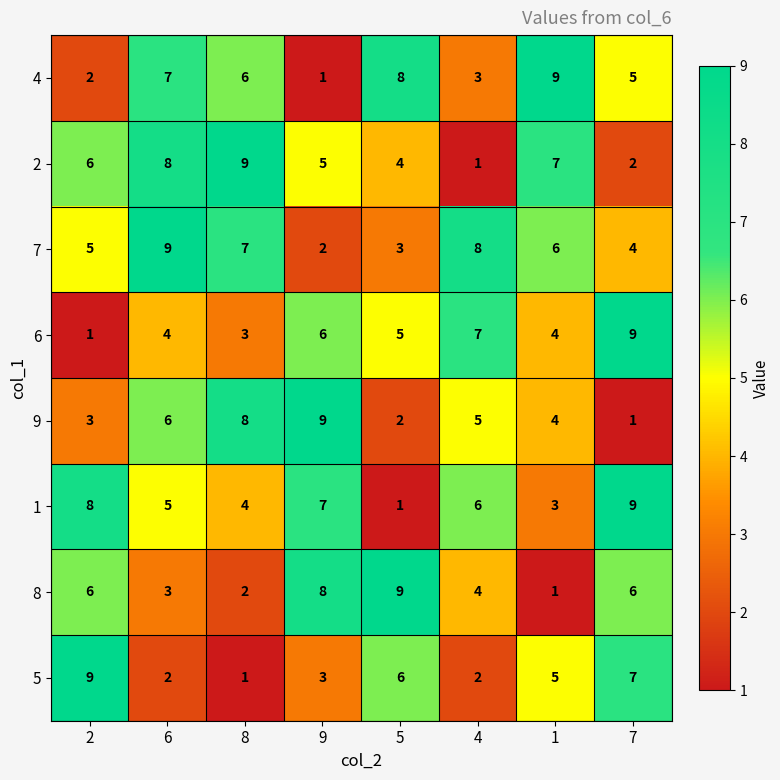

What is the greatest value displayed?

9